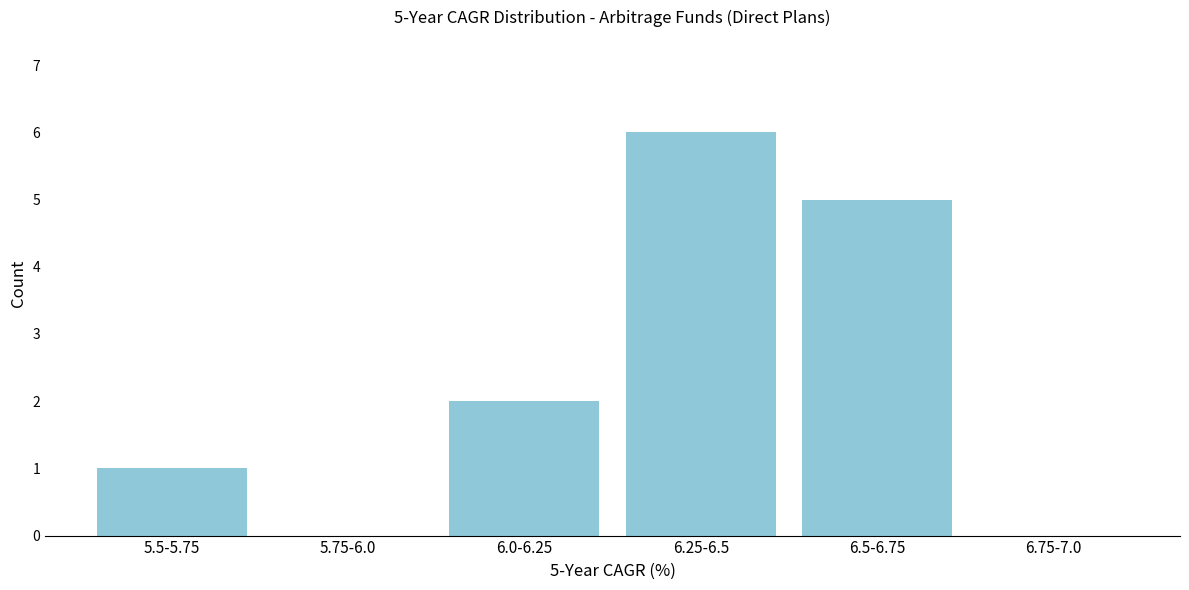

Reading left to right, transcribe all the data shown in this chart.

5.5-5.75=1	5.75-6.0=0	6.0-6.25=2	6.25-6.5=6	6.5-6.75=5	6.75-7.0=0